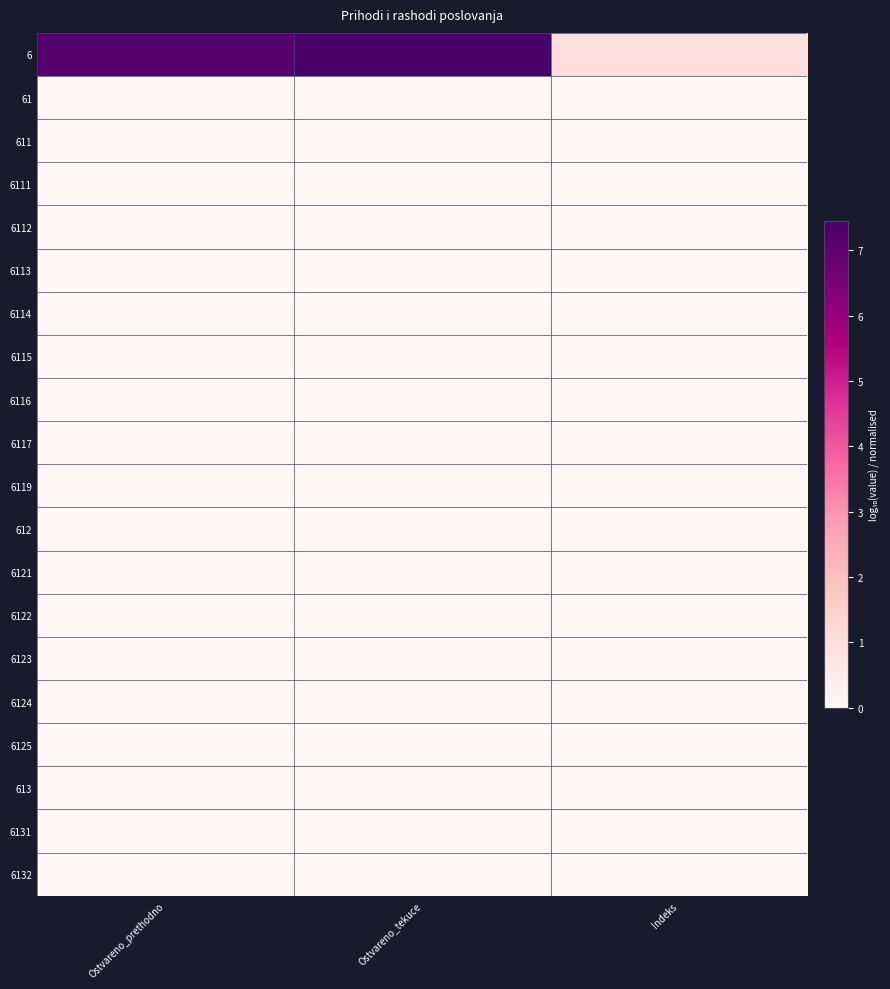

Reading left to right, transcribe all the data shown in this chart.

6: Ostvareno_prethodno=7.2	Ostvareno_tekuce=7.4	Indeks=1.0
61: Ostvareno_prethodno=0.0	Ostvareno_tekuce=0.0	Indeks=0.0
611: Ostvareno_prethodno=0.0	Ostvareno_tekuce=0.0	Indeks=0.0
6111: Ostvareno_prethodno=0.0	Ostvareno_tekuce=0.0	Indeks=0.0
6112: Ostvareno_prethodno=0.0	Ostvareno_tekuce=0.0	Indeks=0.0
6113: Ostvareno_prethodno=0.0	Ostvareno_tekuce=0.0	Indeks=0.0
6114: Ostvareno_prethodno=0.0	Ostvareno_tekuce=0.0	Indeks=0.0
6115: Ostvareno_prethodno=0.0	Ostvareno_tekuce=0.0	Indeks=0.0
6116: Ostvareno_prethodno=0.0	Ostvareno_tekuce=0.0	Indeks=0.0
6117: Ostvareno_prethodno=0.0	Ostvareno_tekuce=0.0	Indeks=0.0
6119: Ostvareno_prethodno=0.0	Ostvareno_tekuce=0.0	Indeks=0.0
612: Ostvareno_prethodno=0.0	Ostvareno_tekuce=0.0	Indeks=0.0
6121: Ostvareno_prethodno=0.0	Ostvareno_tekuce=0.0	Indeks=0.0
6122: Ostvareno_prethodno=0.0	Ostvareno_tekuce=0.0	Indeks=0.0
6123: Ostvareno_prethodno=0.0	Ostvareno_tekuce=0.0	Indeks=0.0
6124: Ostvareno_prethodno=0.0	Ostvareno_tekuce=0.0	Indeks=0.0
6125: Ostvareno_prethodno=0.0	Ostvareno_tekuce=0.0	Indeks=0.0
613: Ostvareno_prethodno=0.0	Ostvareno_tekuce=0.0	Indeks=0.0
6131: Ostvareno_prethodno=0.0	Ostvareno_tekuce=0.0	Indeks=0.0
6132: Ostvareno_prethodno=0.0	Ostvareno_tekuce=0.0	Indeks=0.0